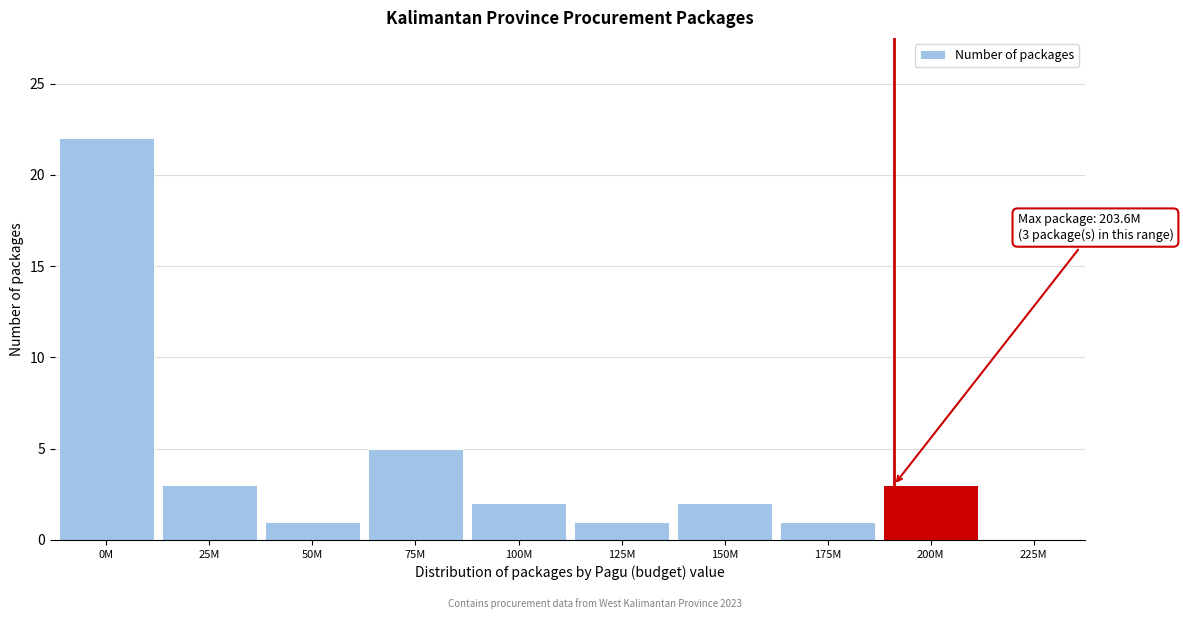

Reading left to right, what are all the values shown in this chart?

0M=22	25M=3	50M=1	75M=5	100M=2	125M=1	150M=2	175M=1	200M=3	225M=0